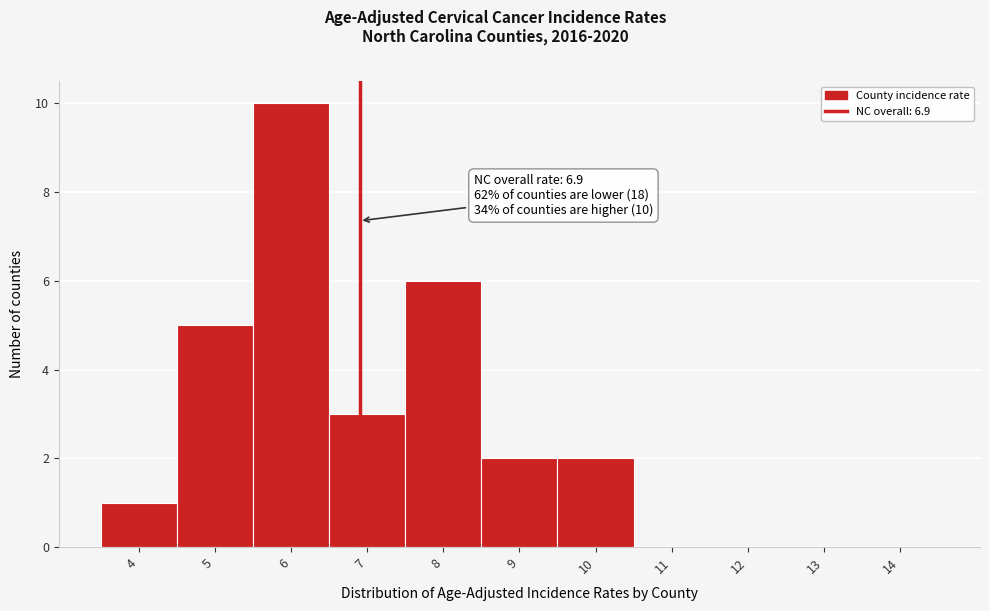

Which range on the x-axis has the tallest bar?

5.5 to 6.5